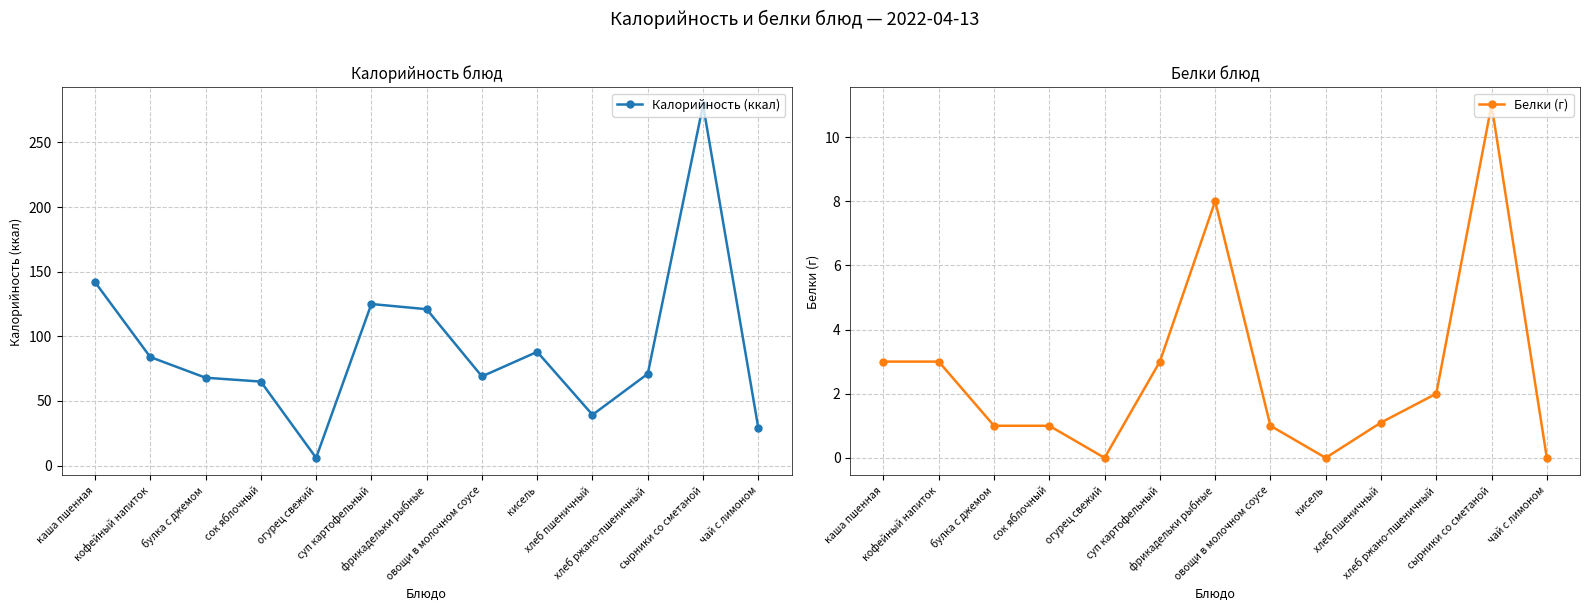

Reading left to right, list all the values displayed in this chart.

Калорийность (ккал): 142.0	84.0	68.0	65.0	6.0	125.0	121.0	69.0	88.0	39.3	71.0	279.0	29.0
Белки (г): 3.0	3.0	1.0	1.0	0.0	3.0	8.0	1.0	0.0	1.1	2.0	11.0	0.0